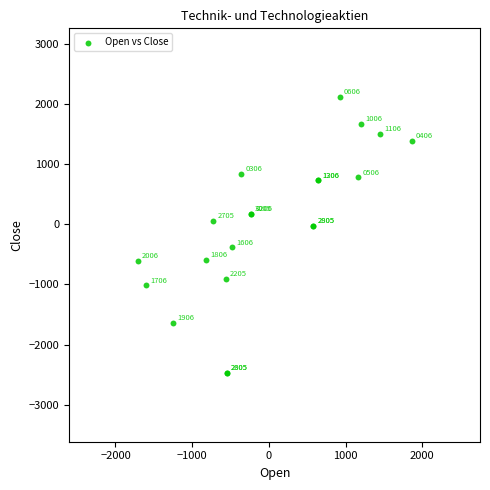

What Y value in the scatter plot is closest to -179?

-24.5